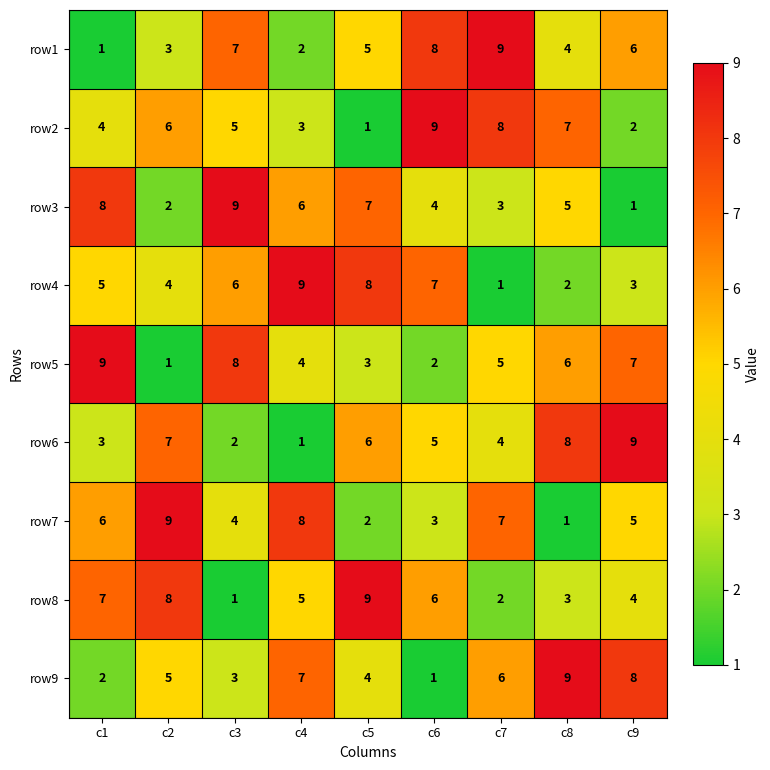

At which label is row8 closest to 5?

c4